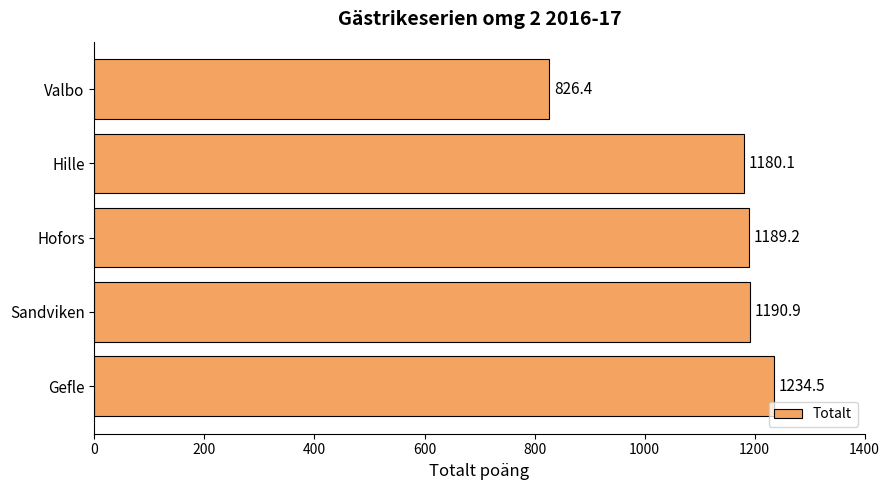

Is it true that the value at Sandviken is 1190.9?

True